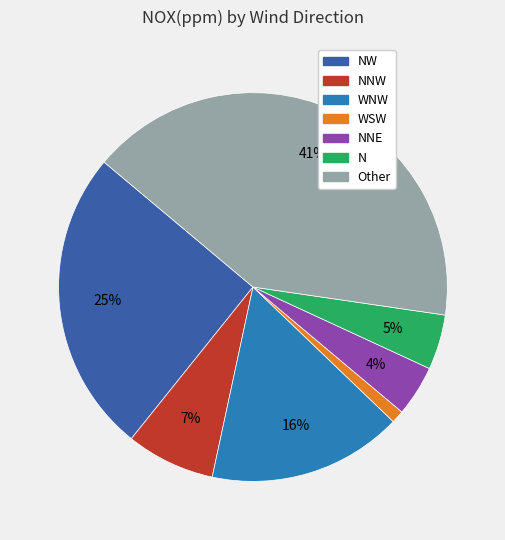

How many slices are in this pie chart?

7